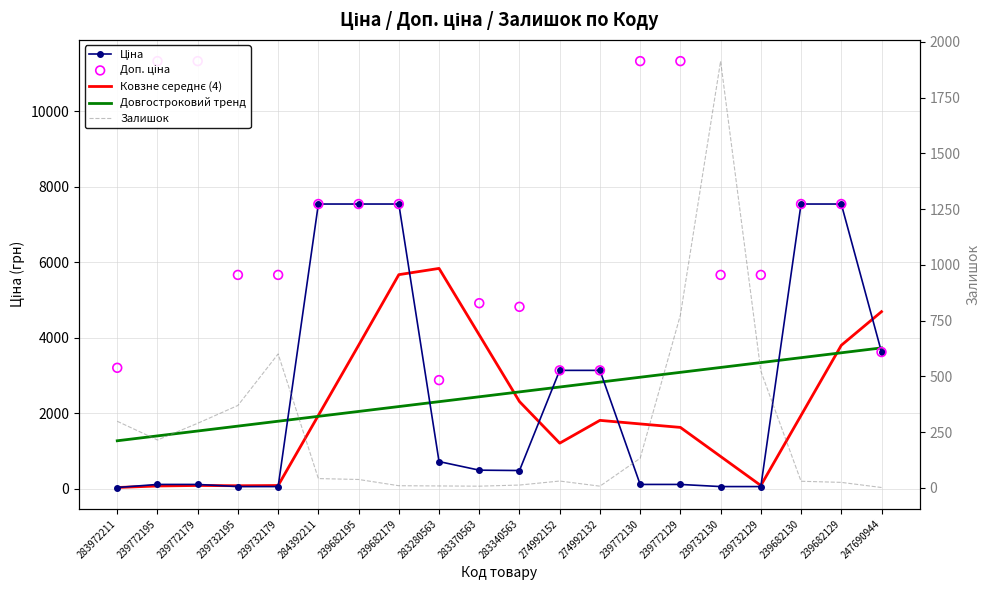

At which category is the sum across all series the highest?

239682179